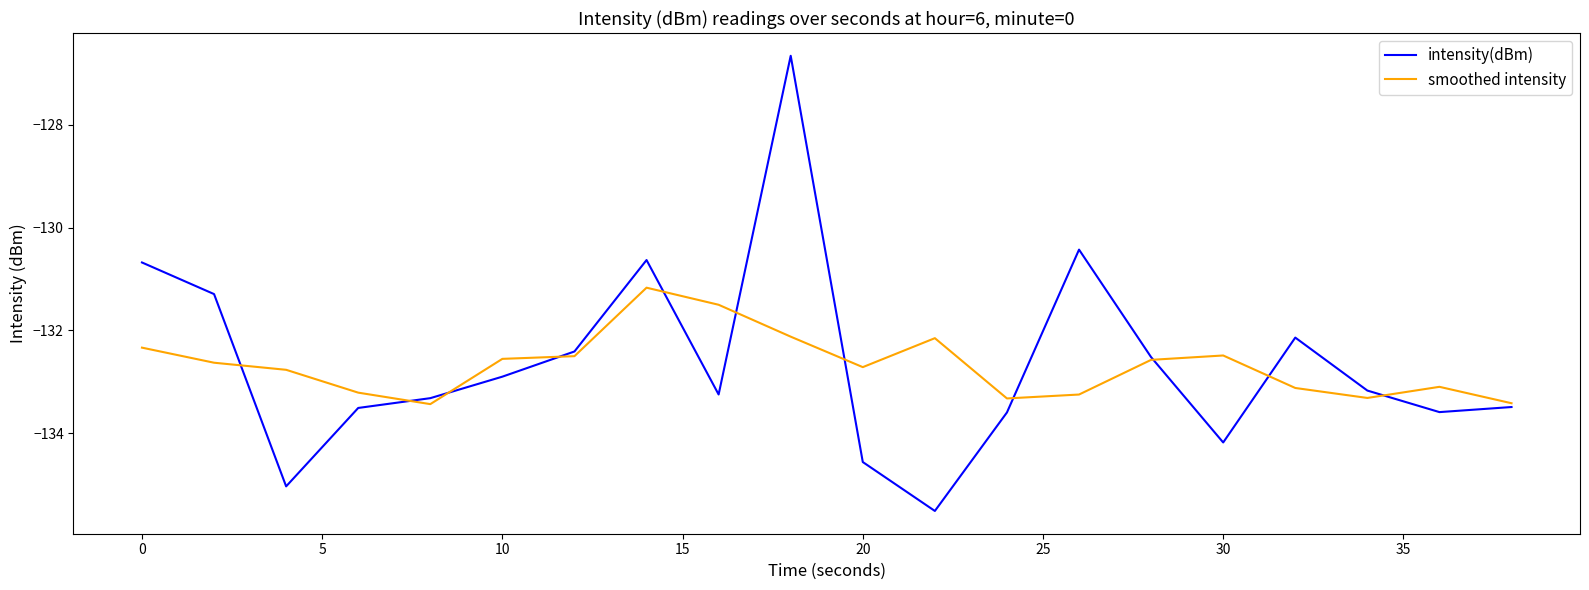

Rank the series by their maximum value, from lowest to highest.

smoothed intensity, intensity(dBm)